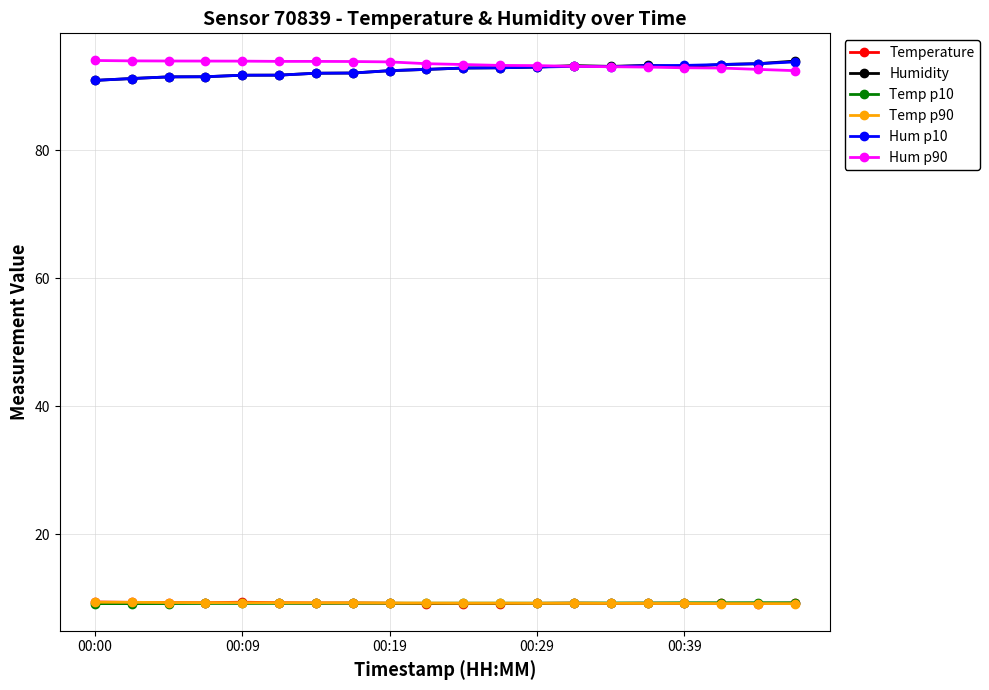

Does the chart display data point markers on the line(s)?

Yes